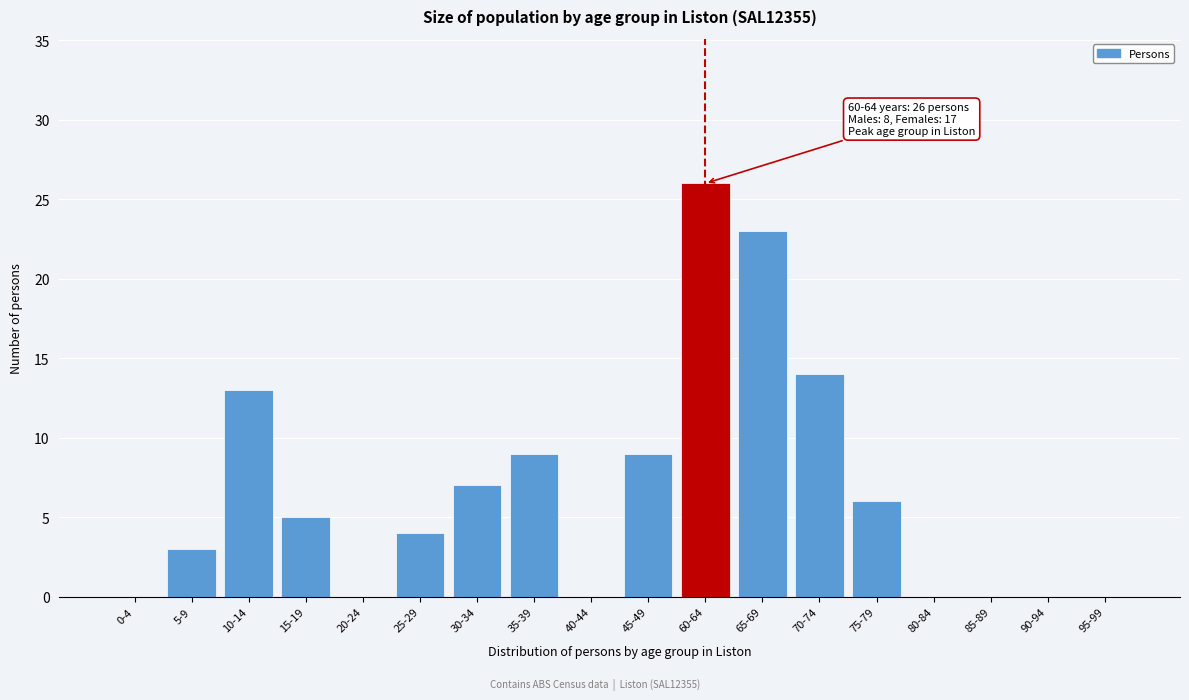

Reading left to right, what are all the values shown in this chart?

0-4=0	5-9=3	10-14=13	15-19=5	20-24=0	25-29=4	30-34=7	35-39=9	40-44=0	45-49=9	60-64=26	65-69=23	70-74=14	75-79=6	80-84=0	85-89=0	90-94=0	95-99=0